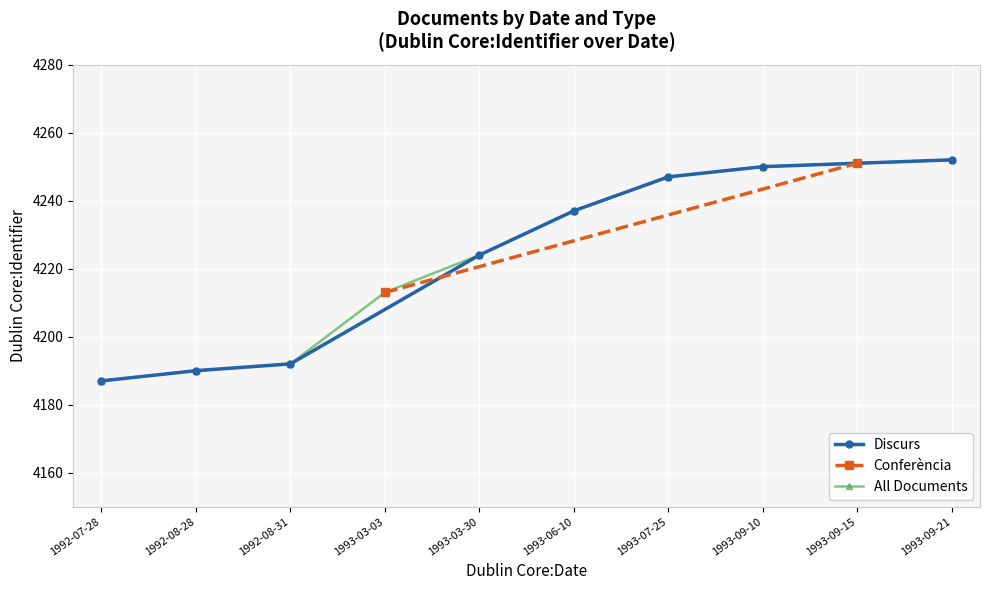

How many values are below 4237?

4